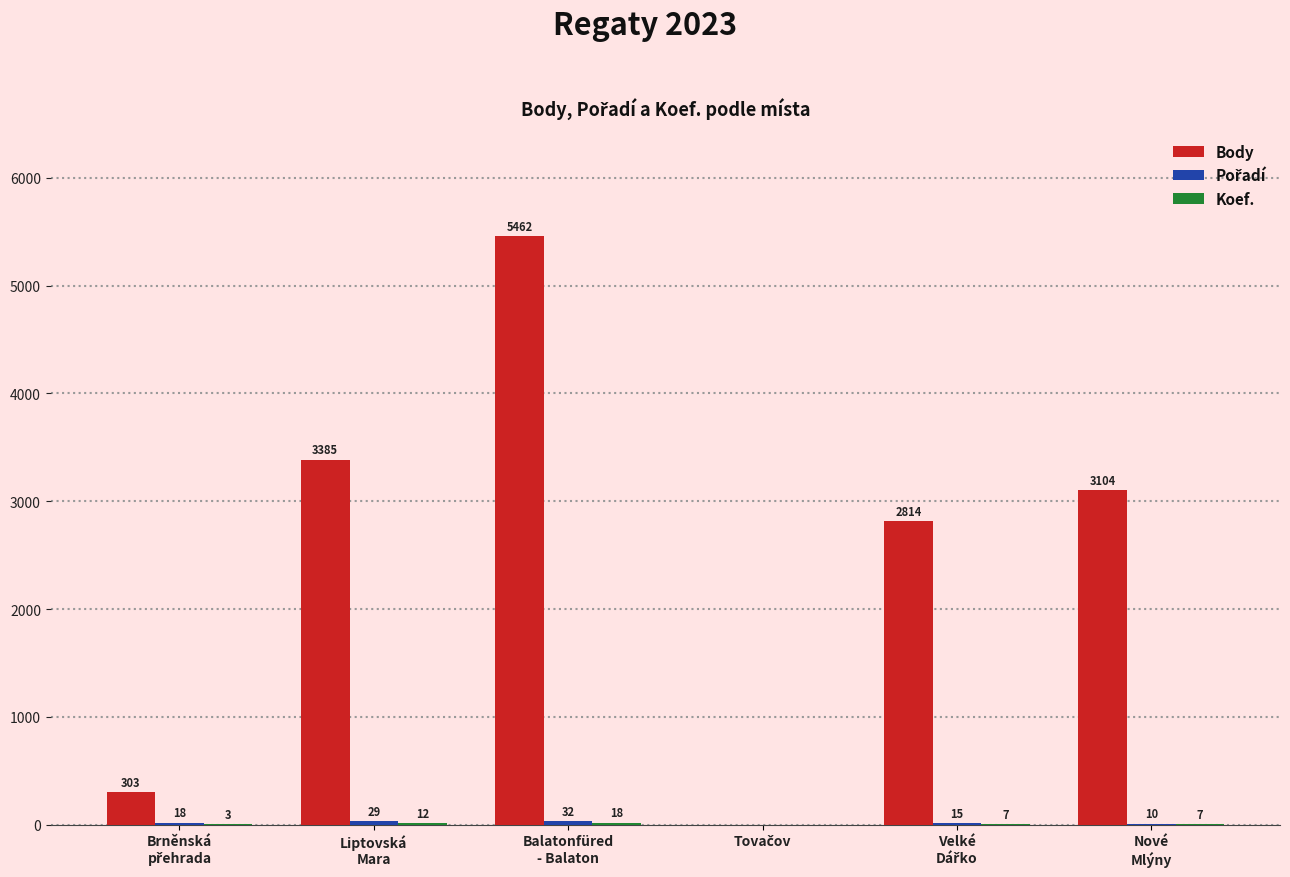

Which series has the largest total across all categories?

Body